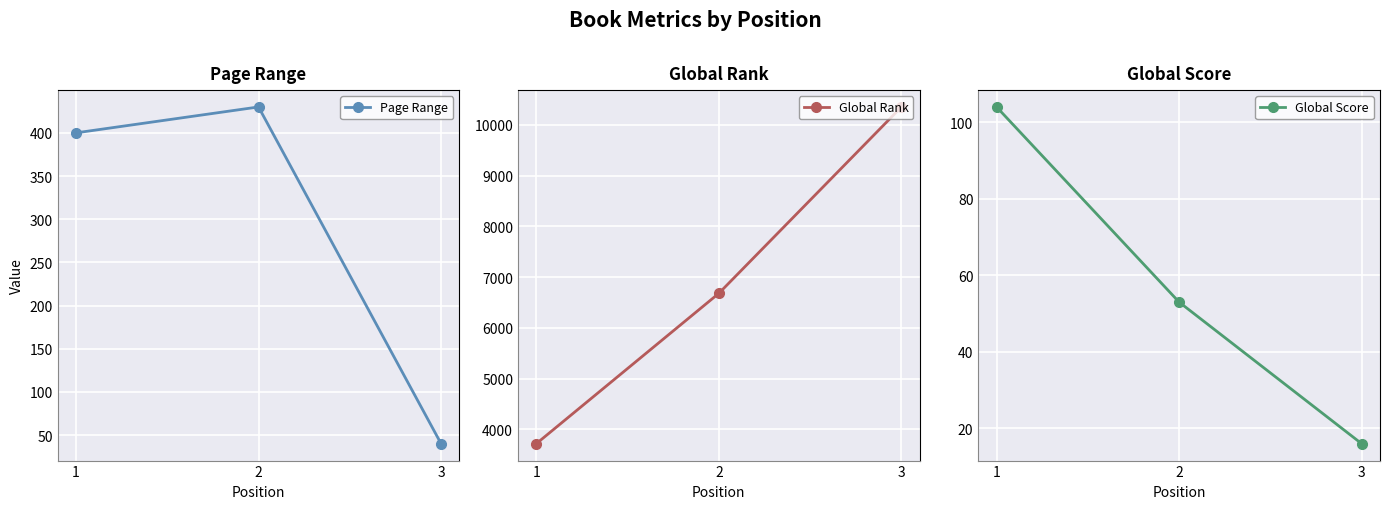

What is the total value across all series at 1?

4223